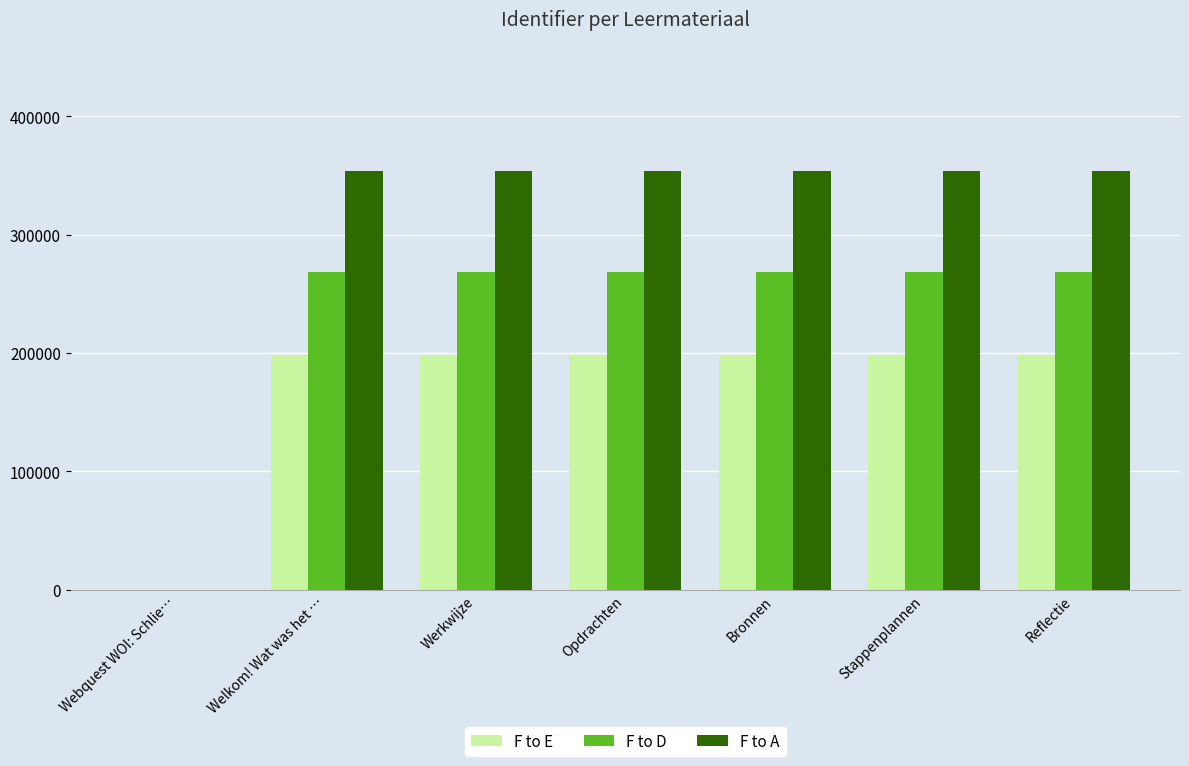

Which series has the widest spread of values?

F to A